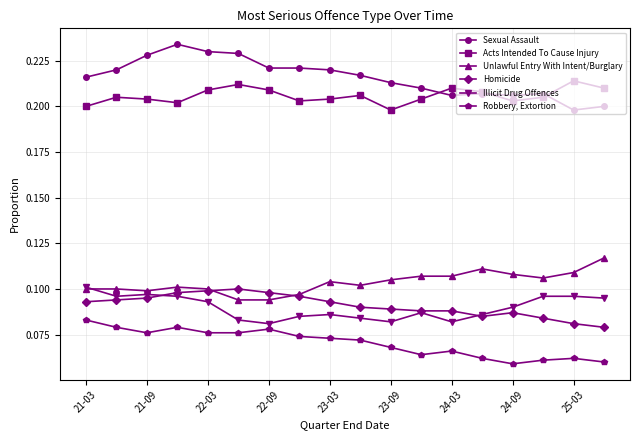

True or false: Homicide has more than 0 points higher than both neighbors.

True